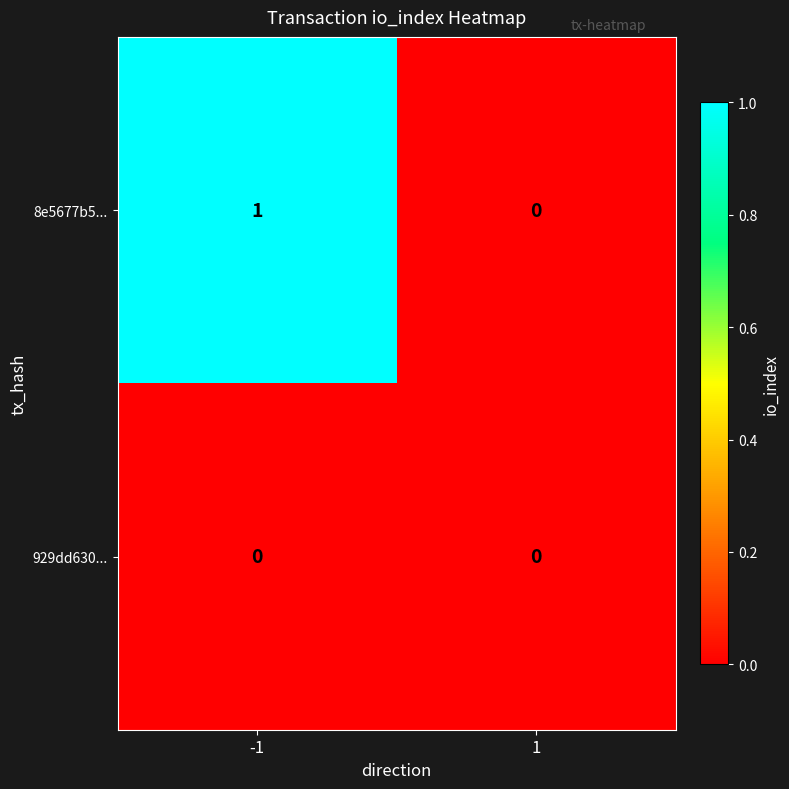

How many distinct data groups are displayed?

2